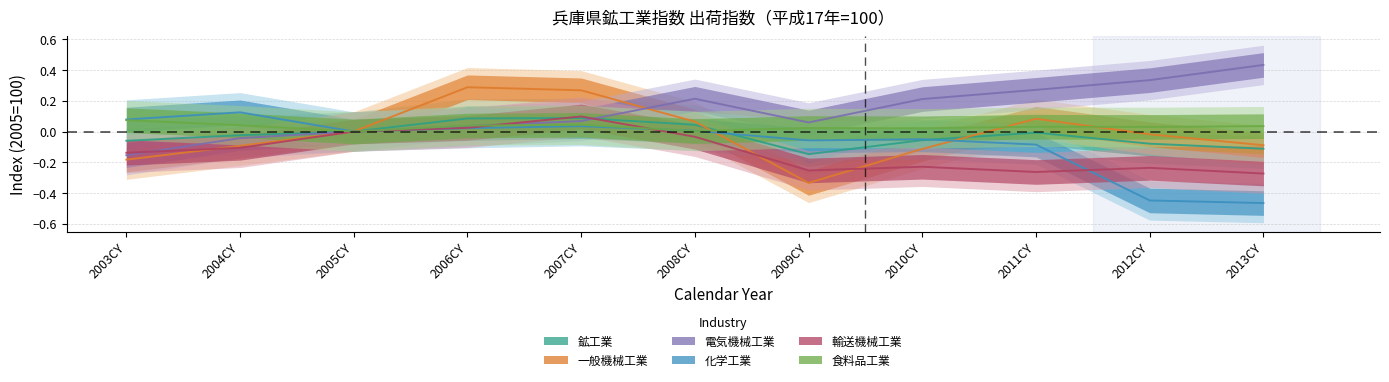

List the series in order of their peak value, lowest first.

食料品工業, 鉱工業, 輸送機械工業, 化学工業, 一般機械工業, 電気機械工業